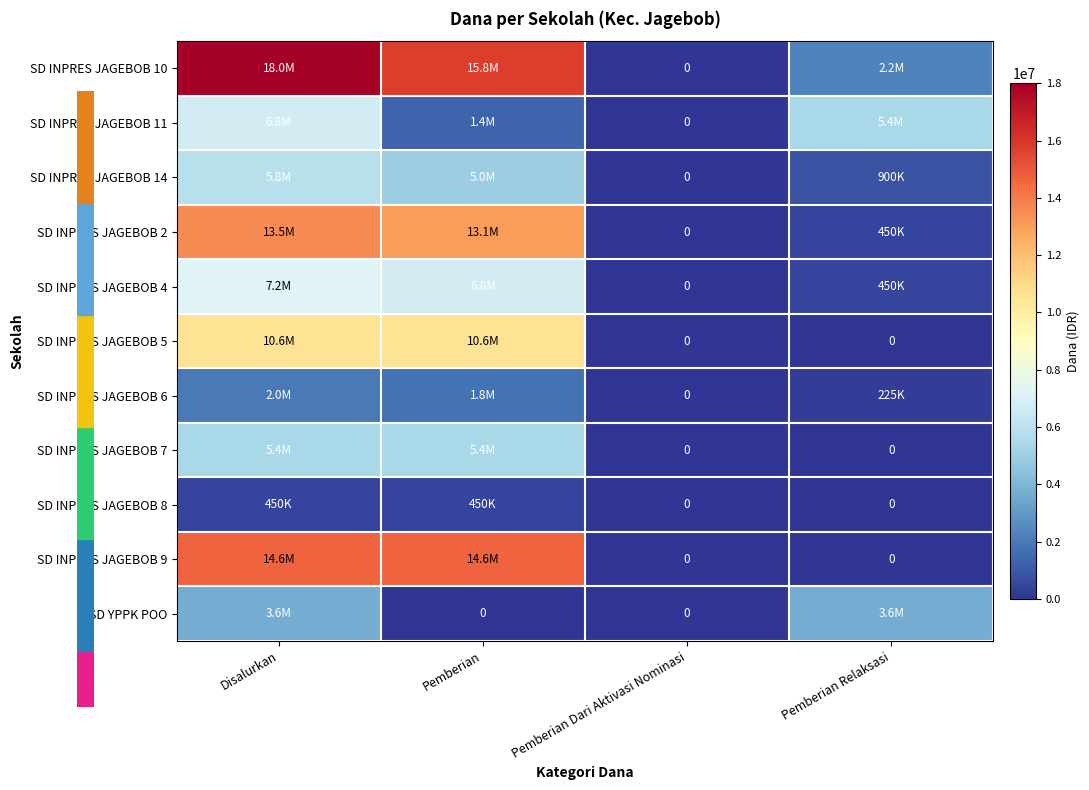

Count the number of data series in this chart.

11